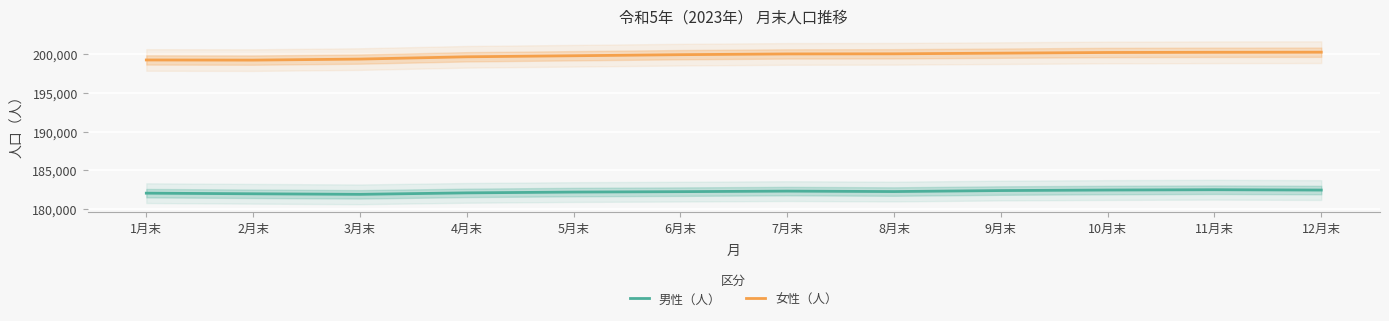

Where does the 女性（人） series first go above 200019?

8月末